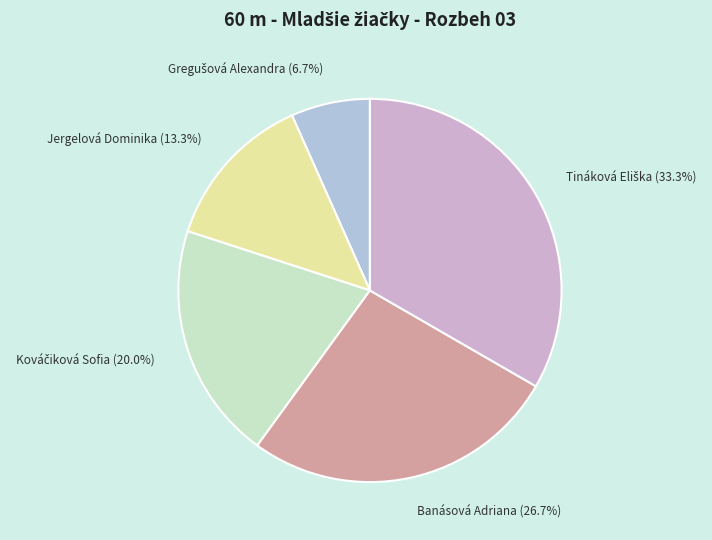

To the nearest percent, what is the difference between the largest and smallest slice percentages?

27%